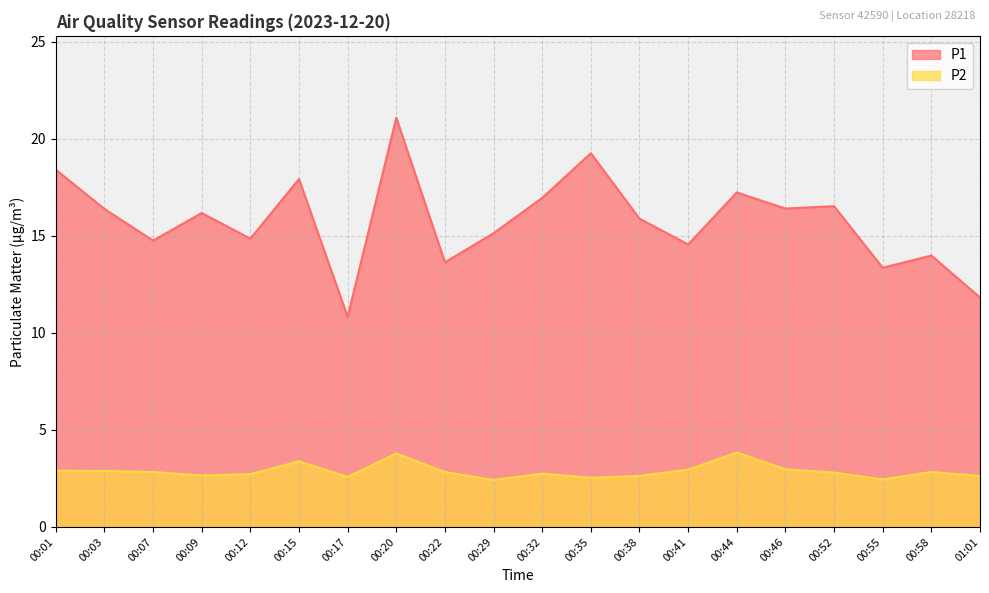

The value of P2 at 00:22 is 4.3. True or false?

False